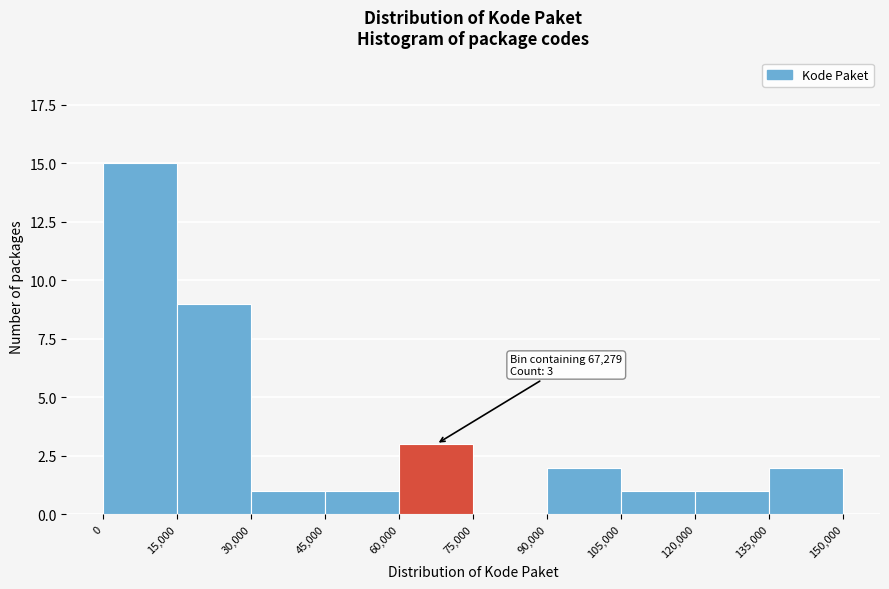

Which range on the x-axis has the tallest bar?

0 to 15,000